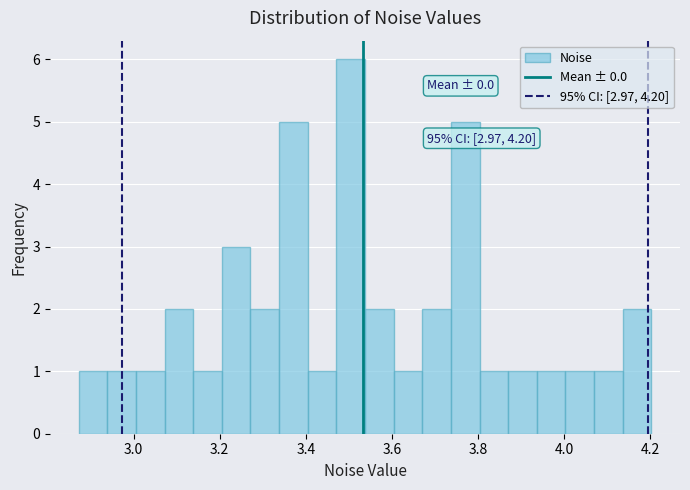

Around what value on the x-axis is the tallest bar? Give the approximate position of its centre, as read against the axis.

3.50